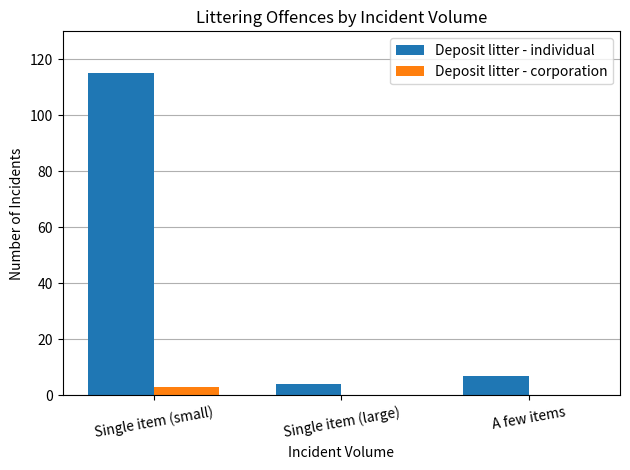

What is the average value of the Deposit litter - corporation series?

1